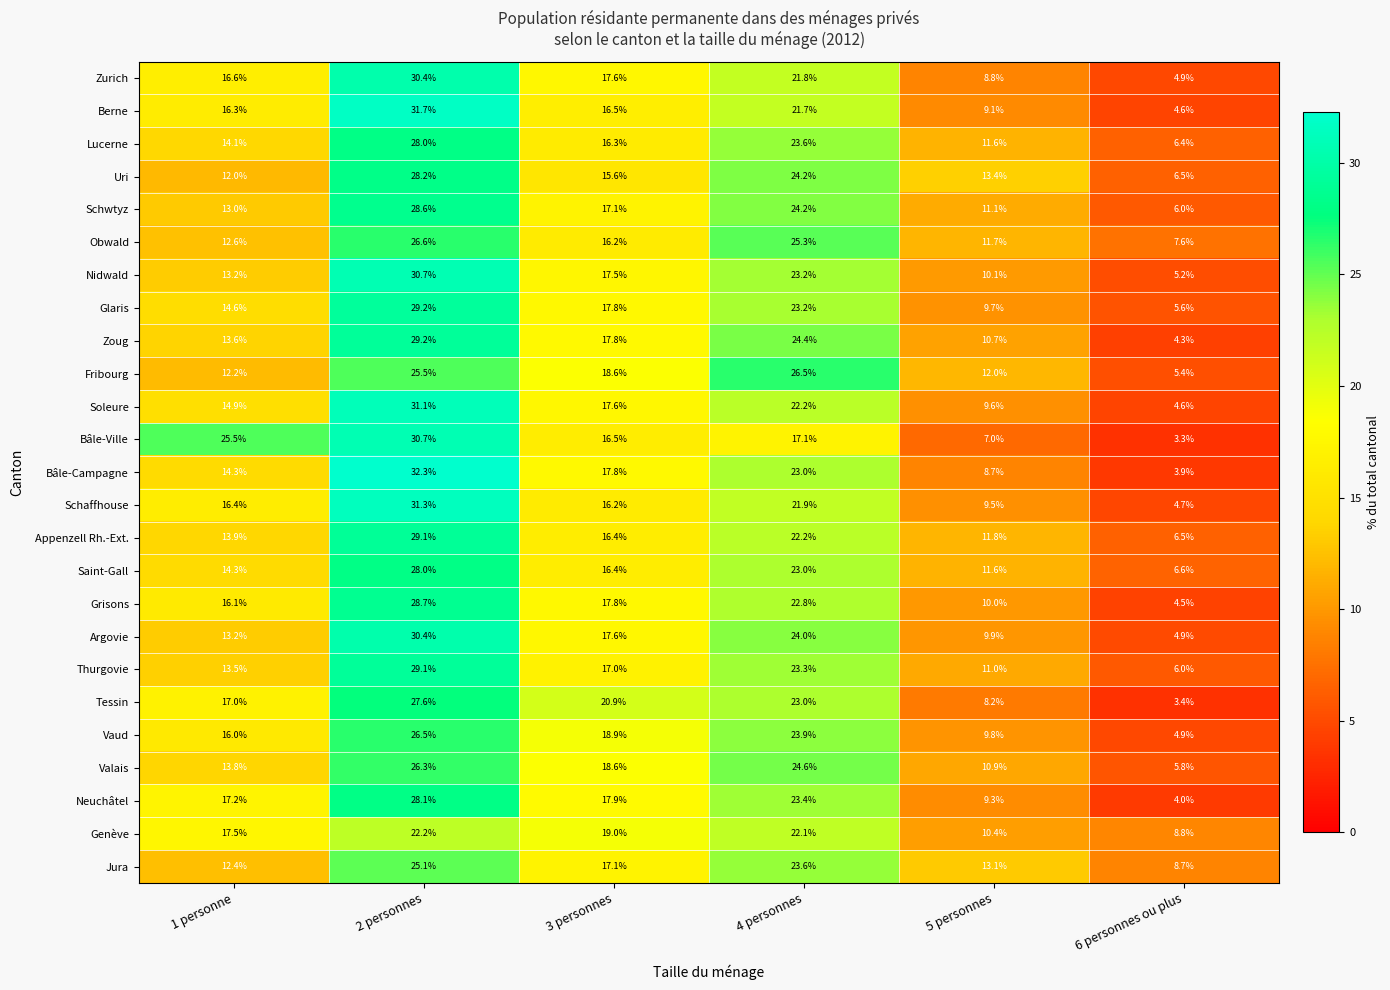

Which series changed the most between 4 personnes and 5 personnes?

Tessin